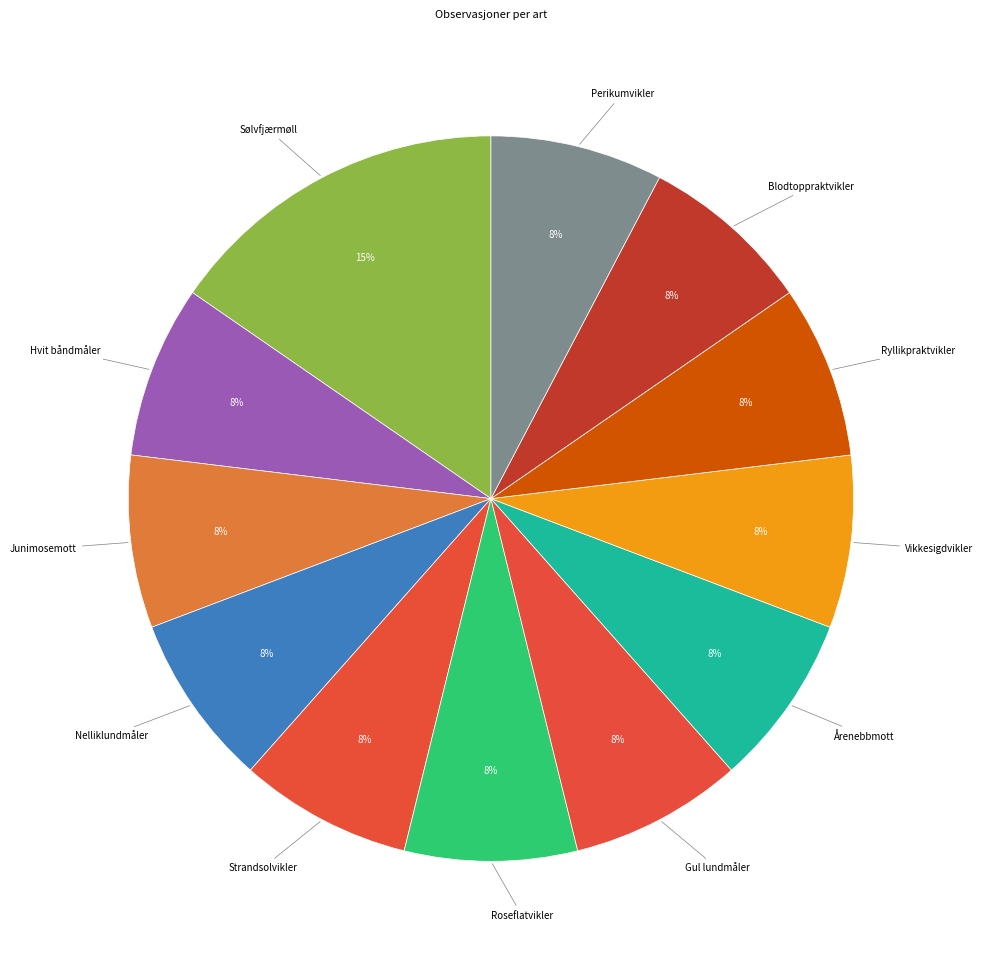

How many slices are in this pie chart?

12